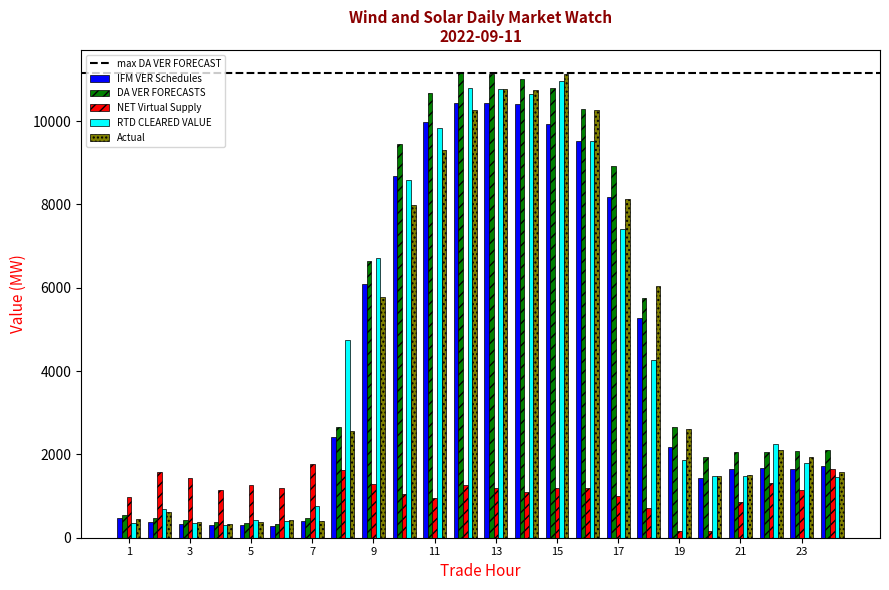

How many data points in RTD CLEARED VALUE are above 2261?

12